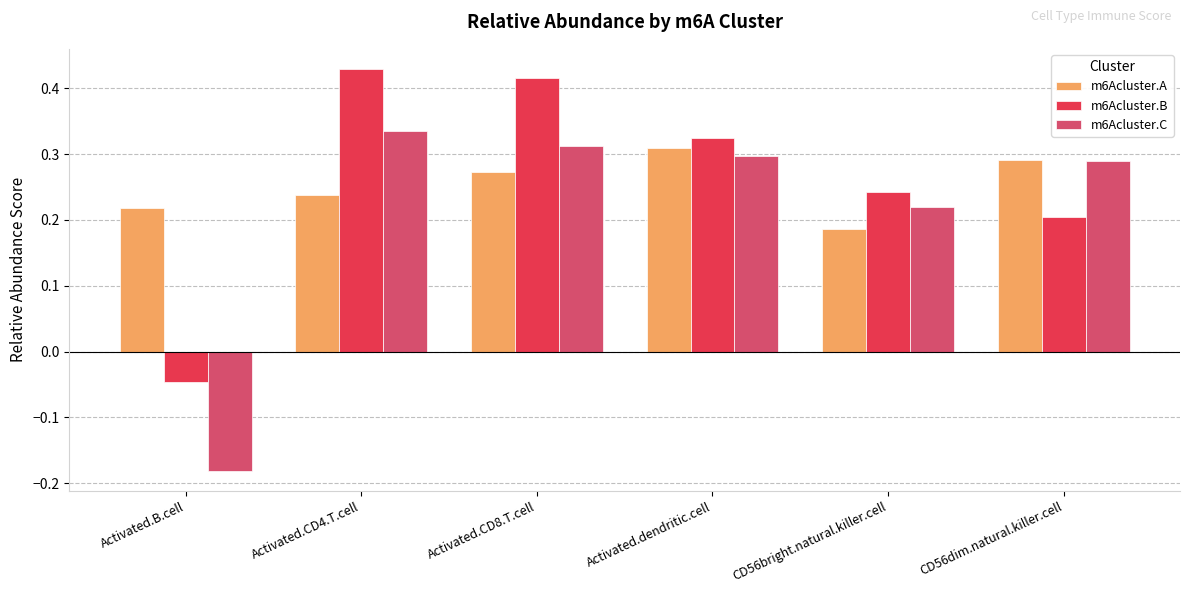

True or false: m6Acluster.A has a value of 0.4 at Activated.CD8.T.cell.

False